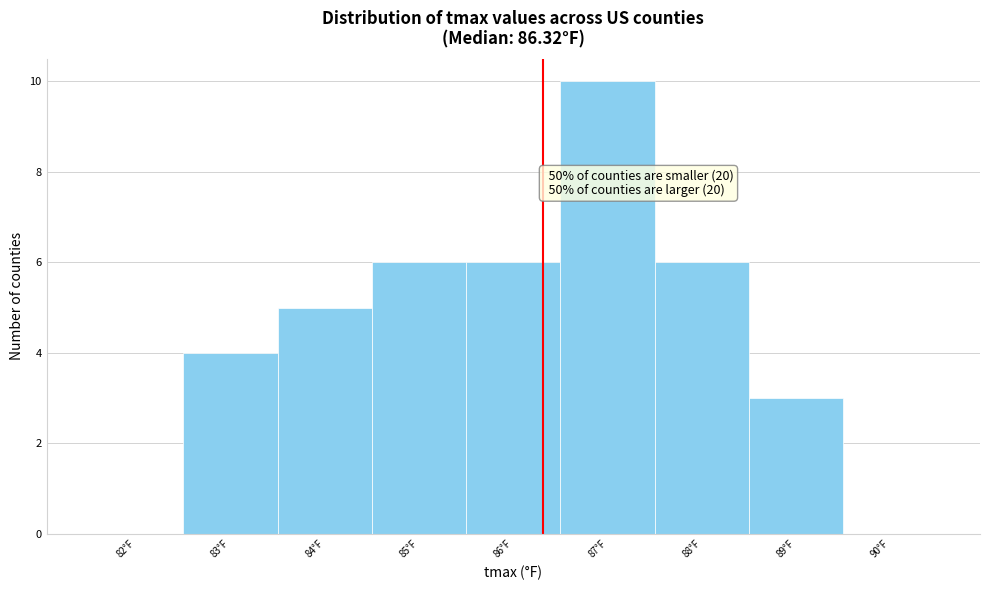

Over which range of the x-axis is the bar tallest?

86.5 to 87.5